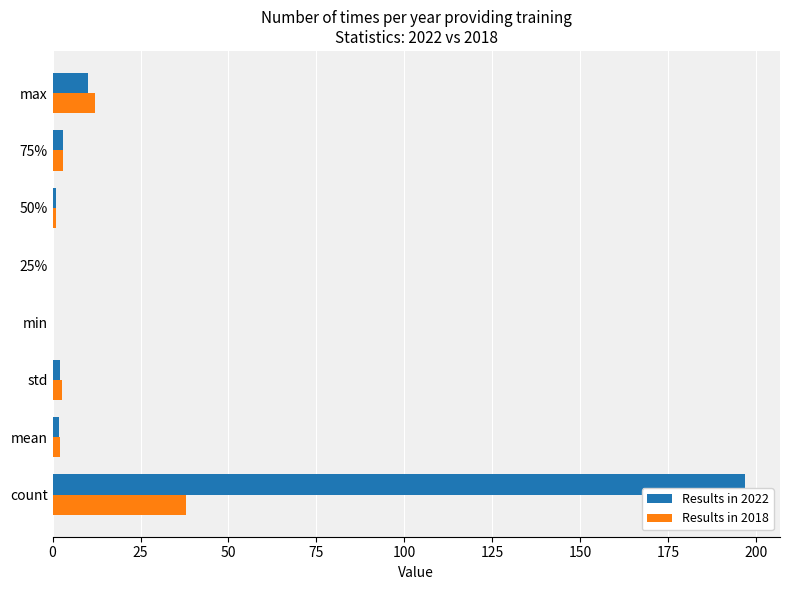

True or false: Results in 2022 has a value of -96.9 at 25%.

False